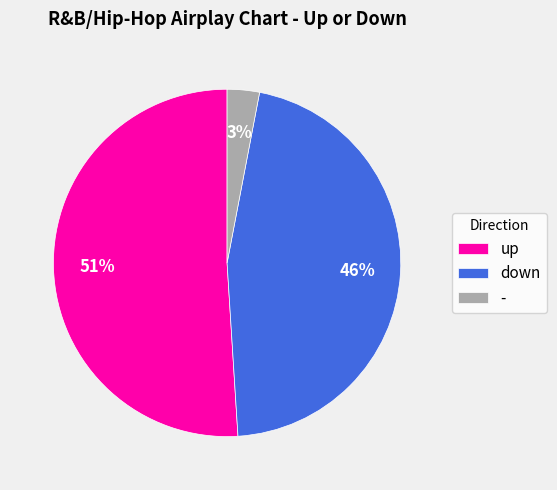

To the nearest percent, what percentage of the pie is down?

46%